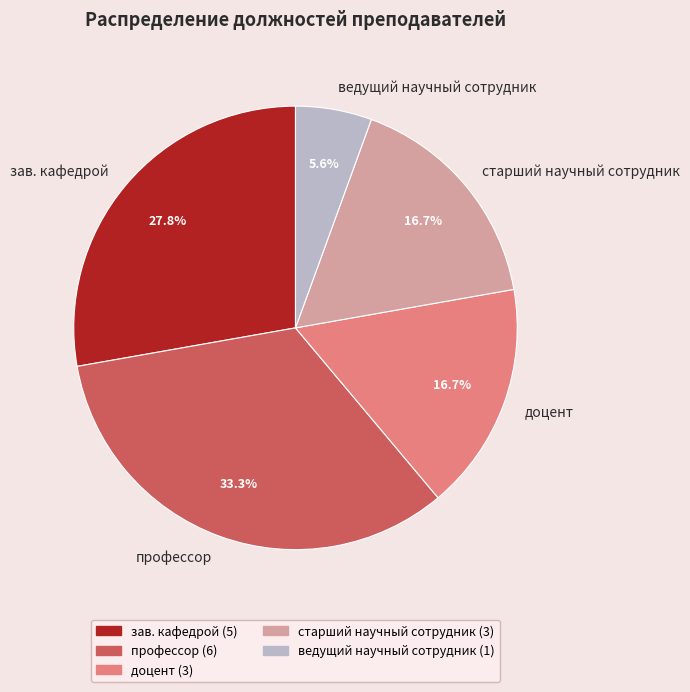

How much of the chart is everything except старший научный сотрудник?

83.3%